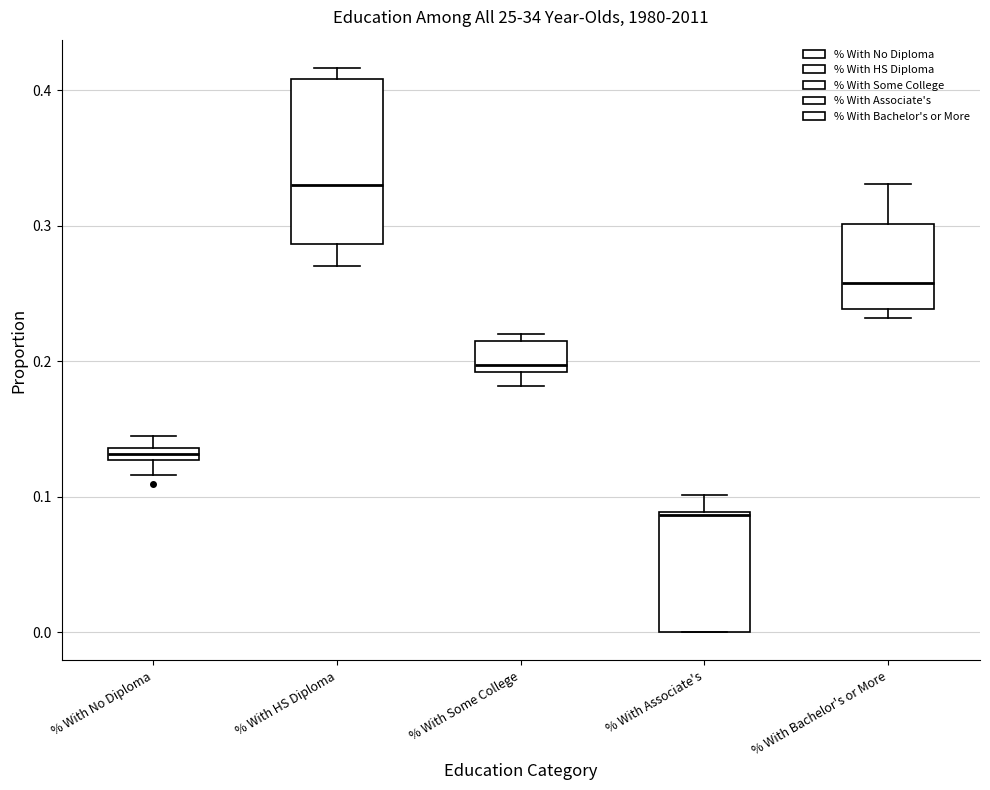

Where is the lower edge of the box for % With HS Diploma on the y-axis? The values are not printed on the chart, so give them approximately, as read against the axis.

0.29